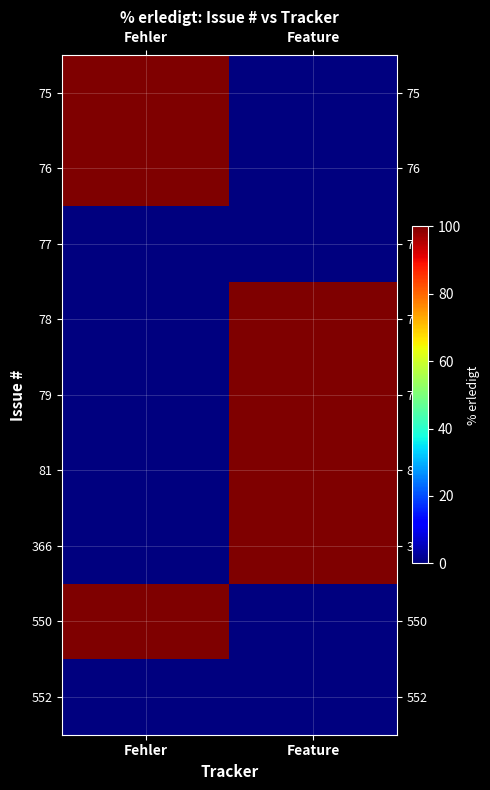

At Feature, list the series in order from smallest to largest.

75, 76, 77, 550, 552, 78, 79, 81, 366